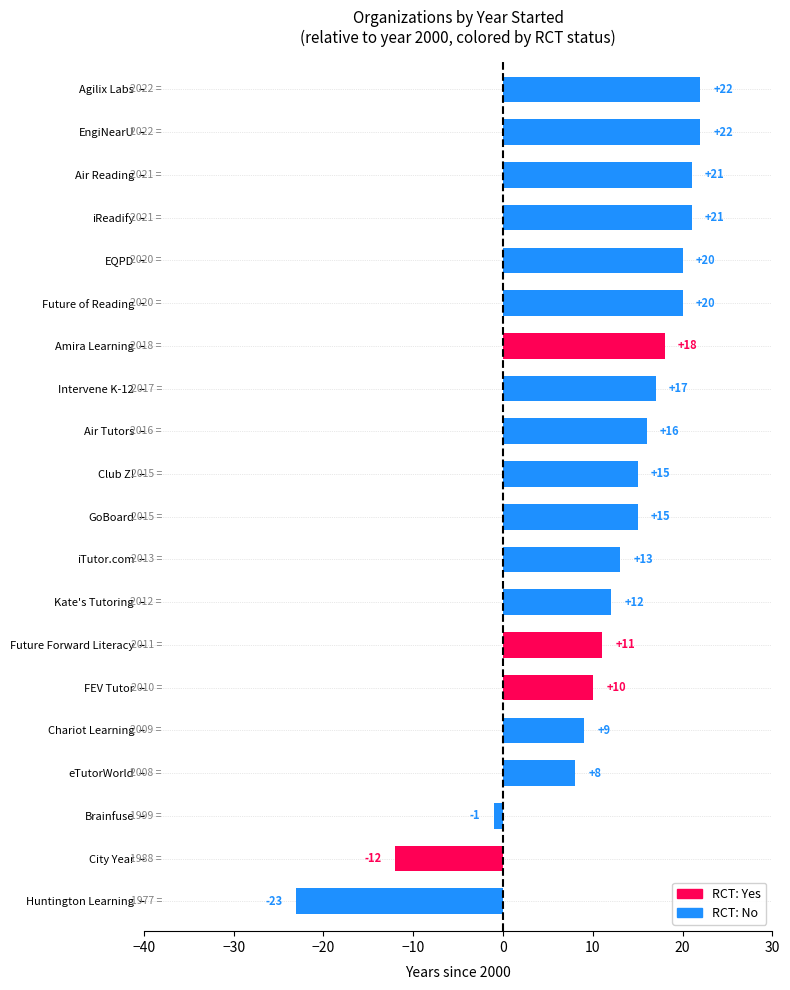

What position from the top is iTutor.com?

12